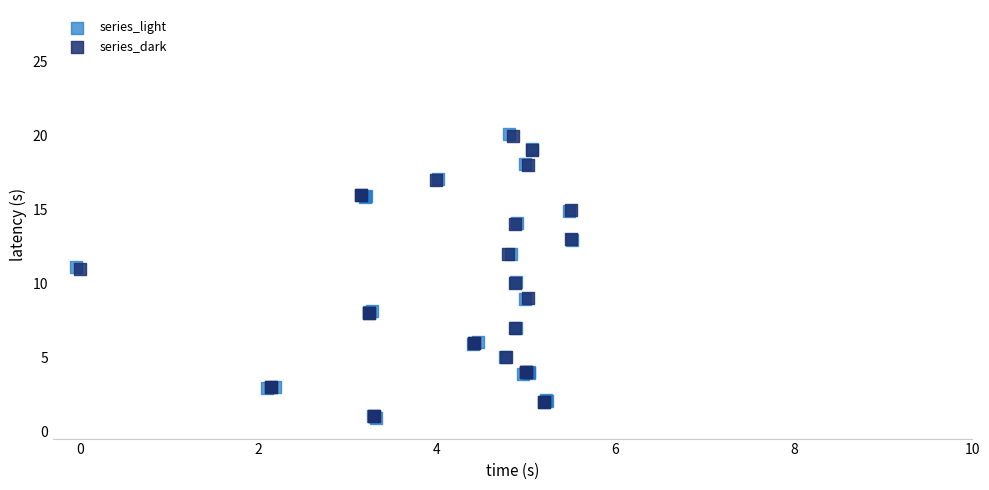

Which series has the widest spread of Y values?

series_light